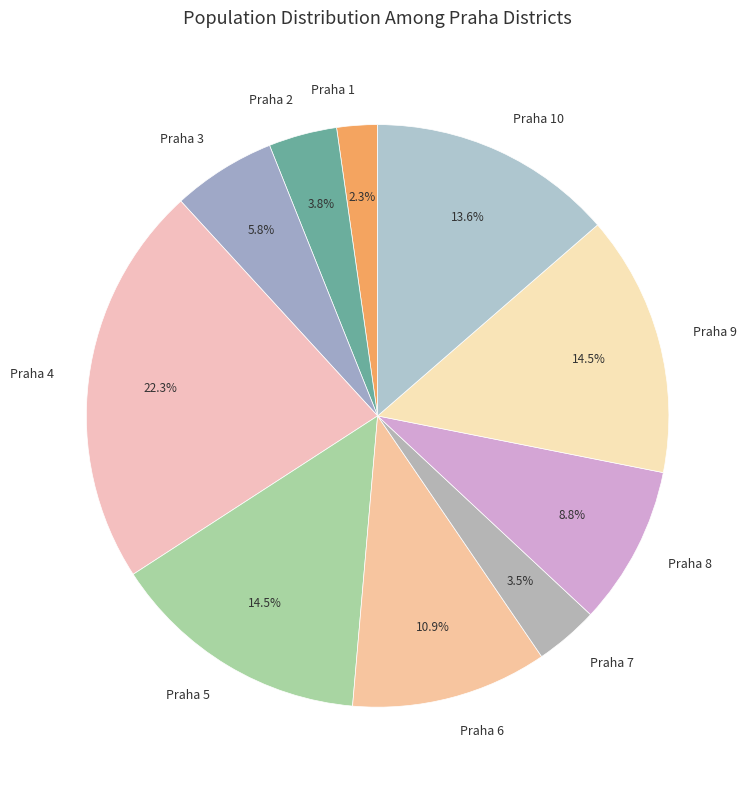

Which category has the biggest portion of the pie?

Praha 4